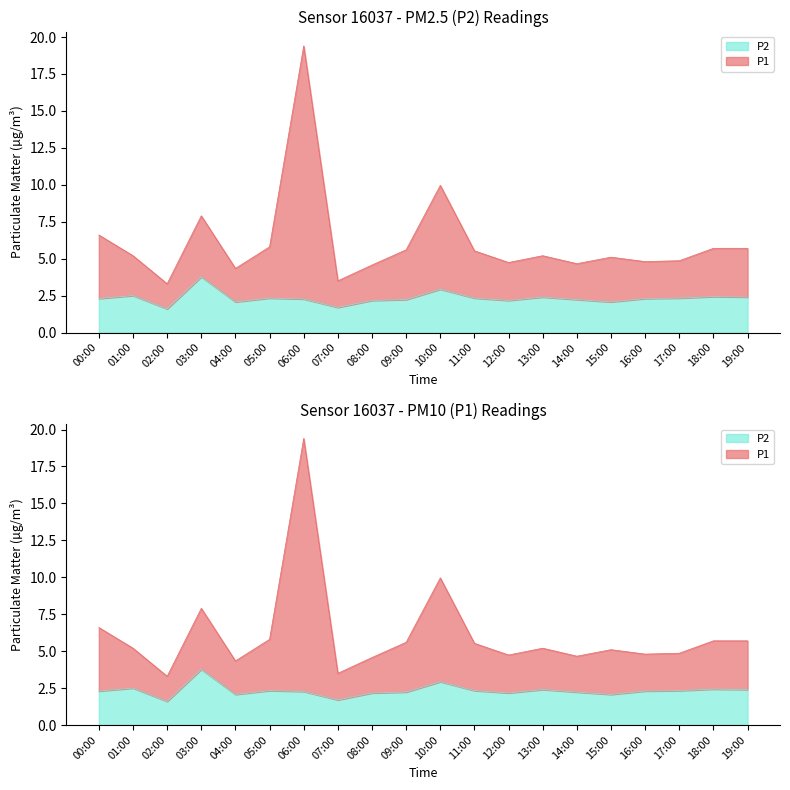

What is the average value of the P2 series?

2.3